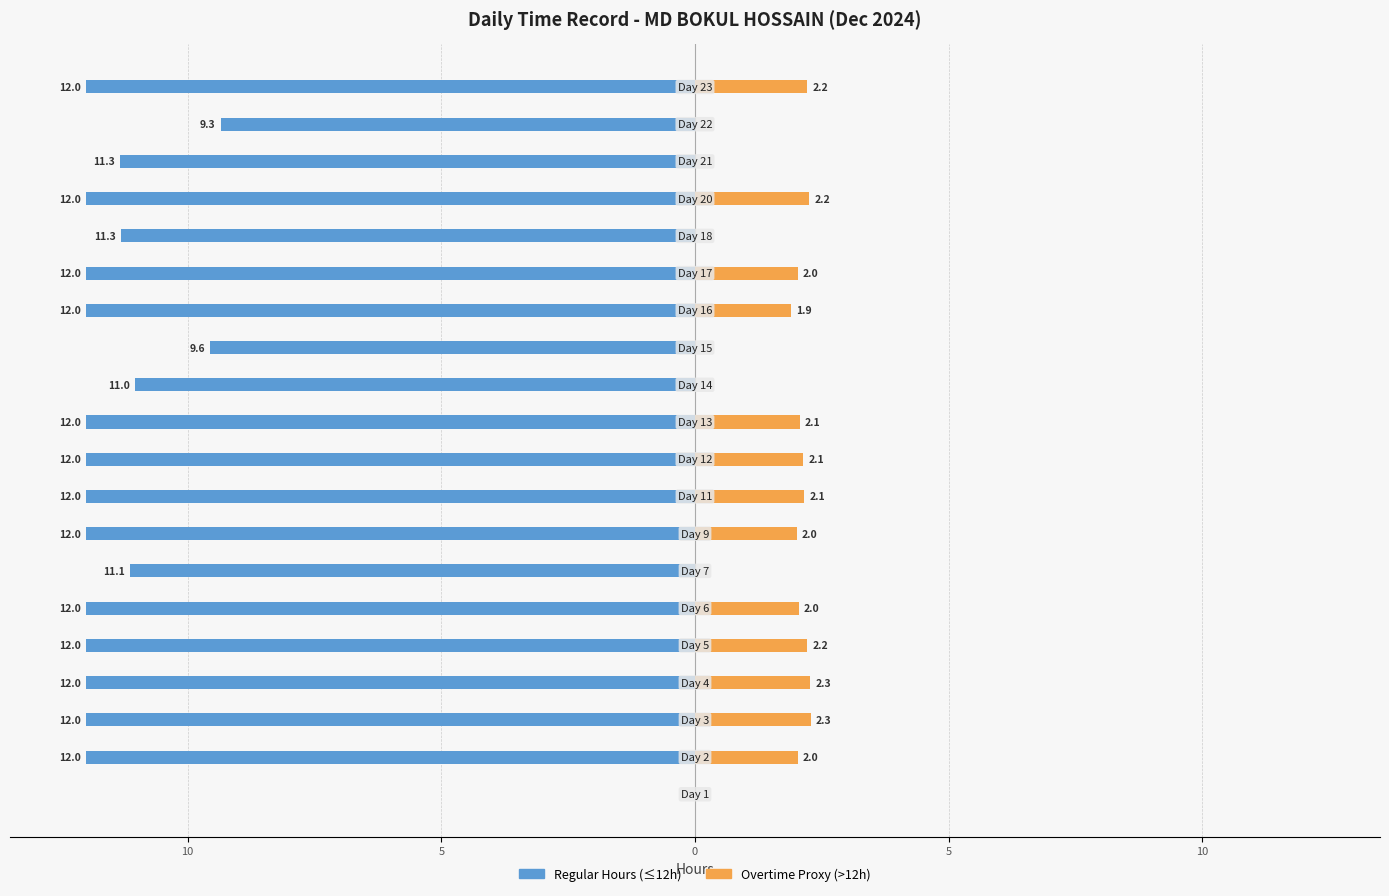

How many series are shown in this chart?

2